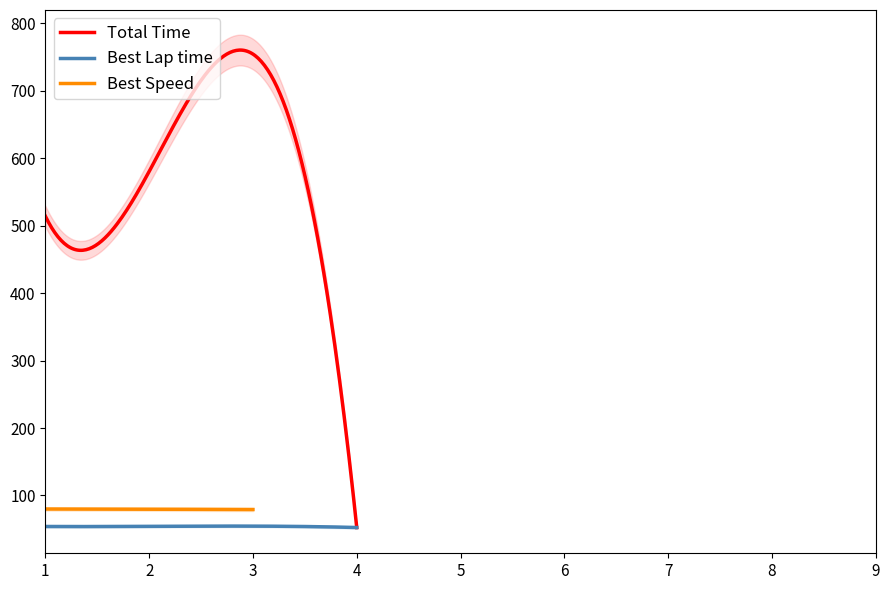

What is the minimum value for Best Lap time?

52.5